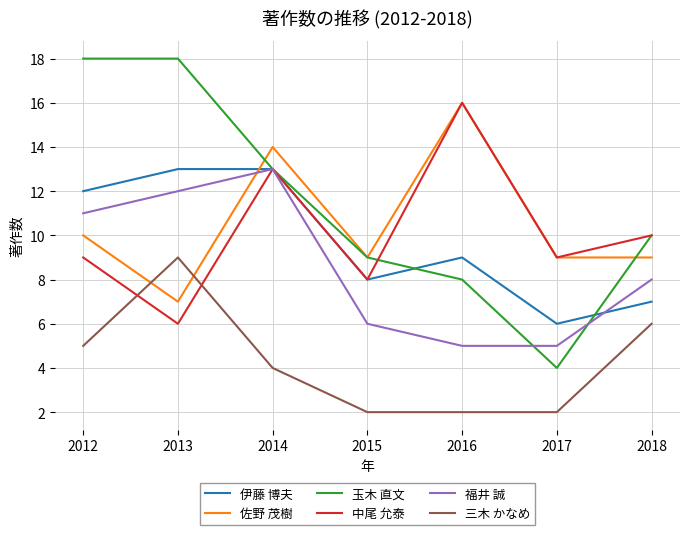

How many lines are shown in the chart?

6